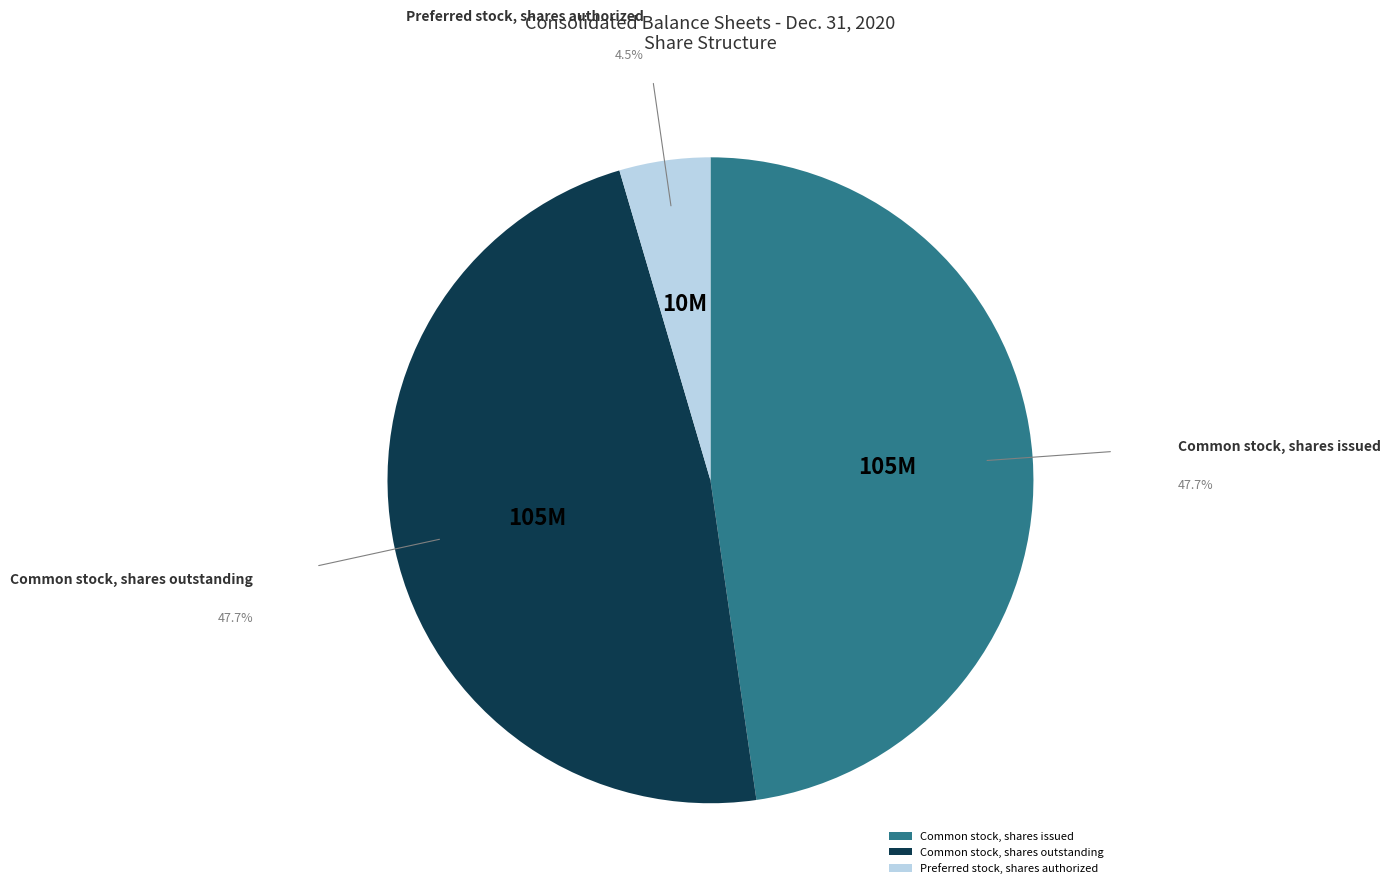

Is there any slice that represents more than half of the pie?

No